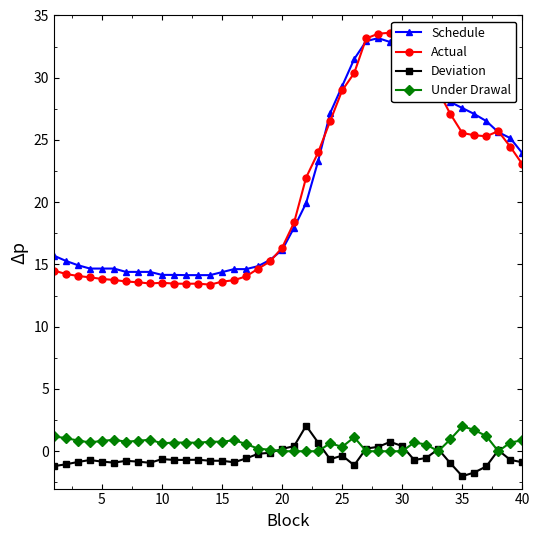

Which series has the largest range (max minus min)?

Actual